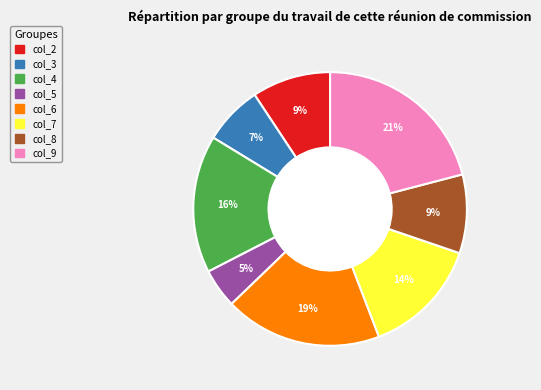

Does any single category account for the majority?

No